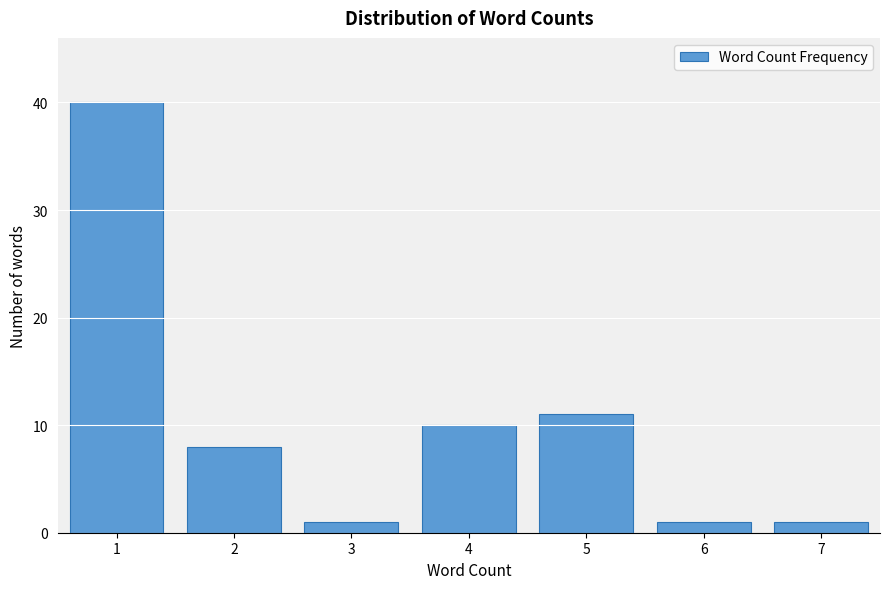

Reading left to right, extract all data points from this chart.

40	8	1	10	11	1	1